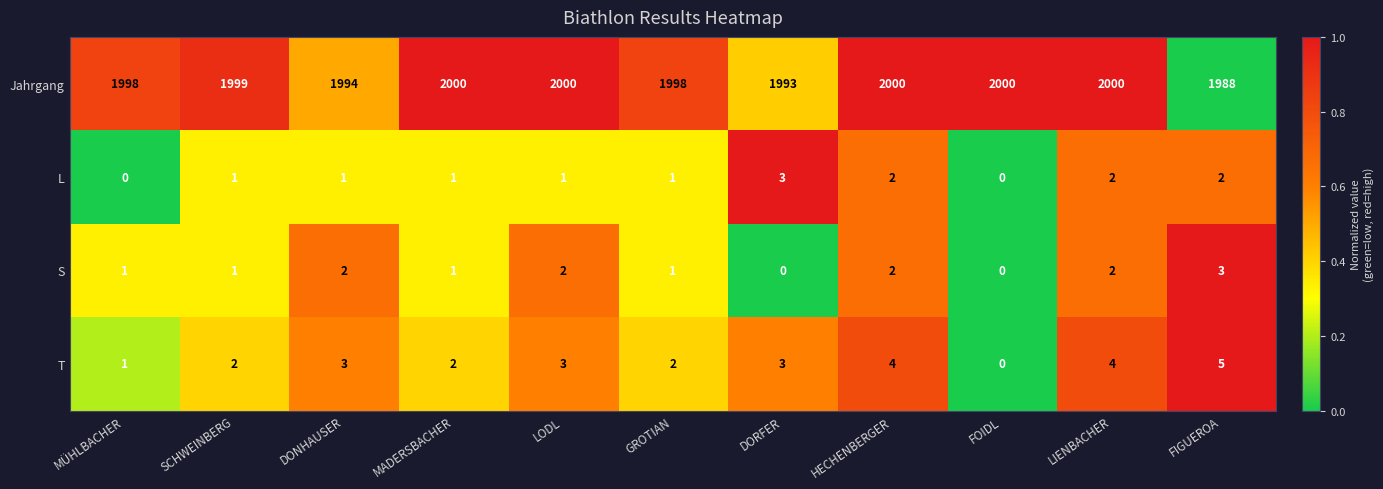

What is the sum of the S values at HECHENBERGER and MÜHLBACHER?

3